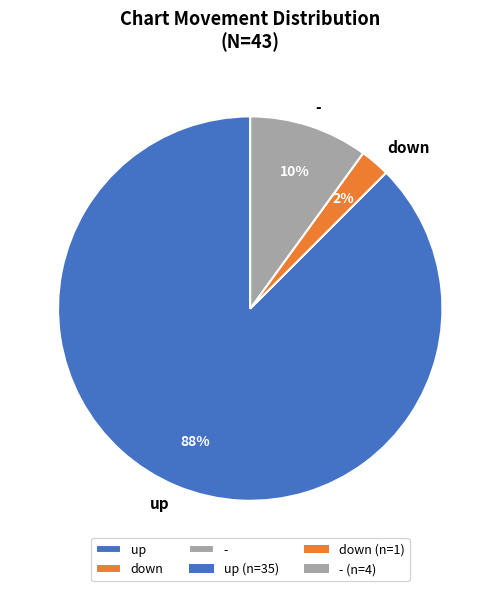

How many segments does this pie chart have?

3